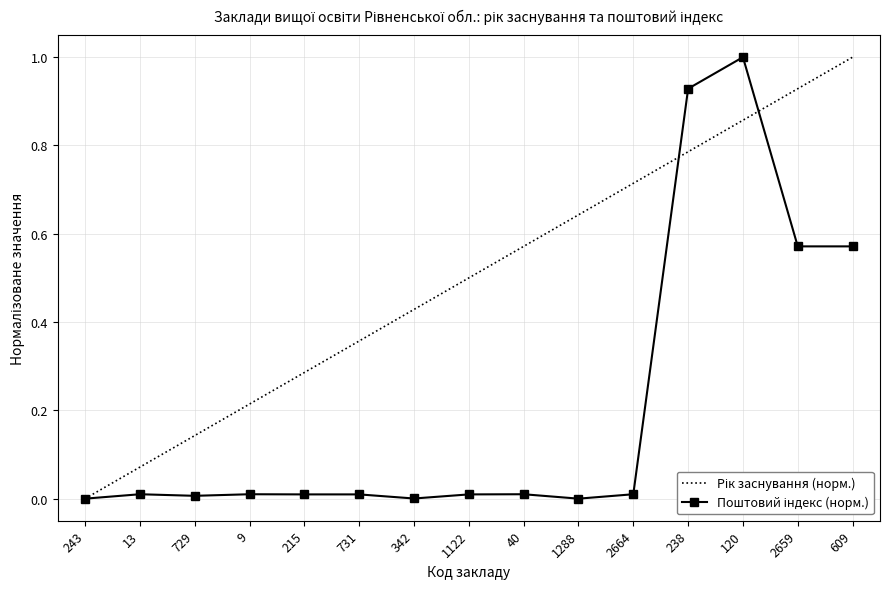

Reading left to right, what are all the values shown in this chart?

0.0	0.0	0.0	0.0	0.0	0.0	0.0	0.0	0.0	0.0	0.0	0.9	1.0	0.6	0.6